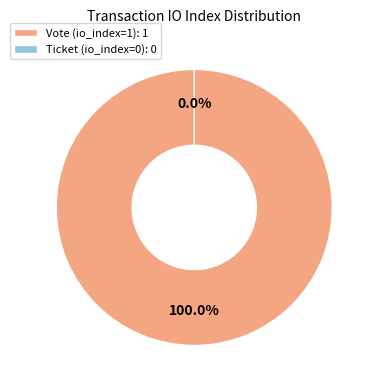

Is it true that Ticket (io_index=0) is 0% of the pie?

True